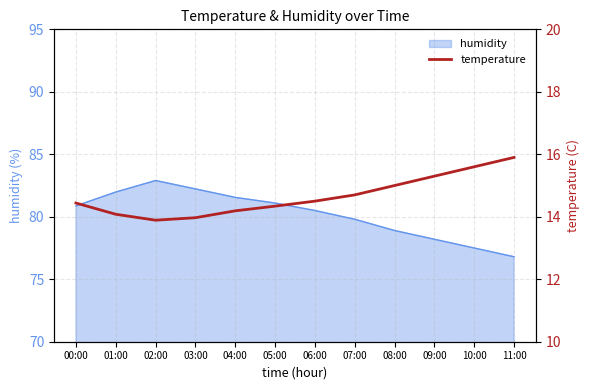

Count the number of values greater than 14.

10